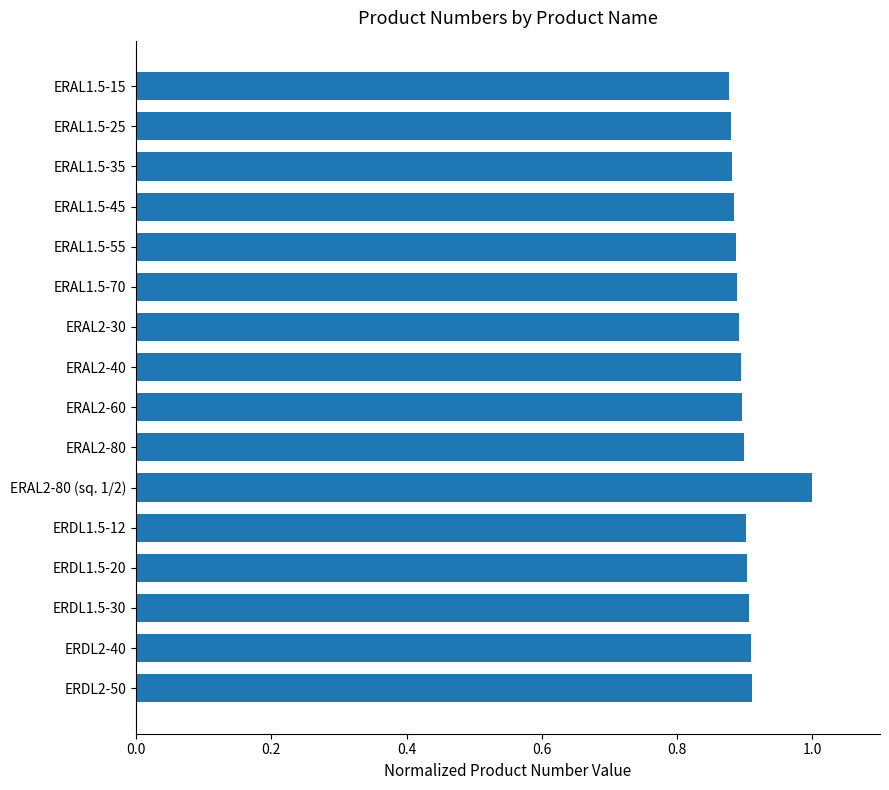

What is the greatest value displayed?

1.0